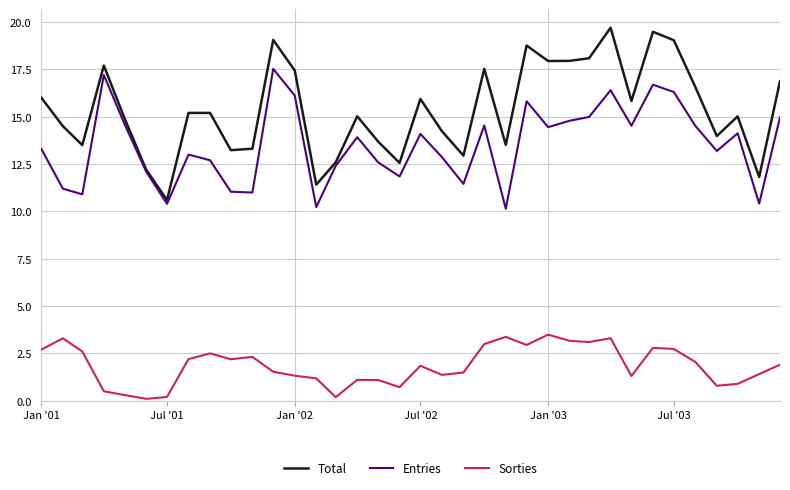

Is this an area chart (filled region under the line)?

No